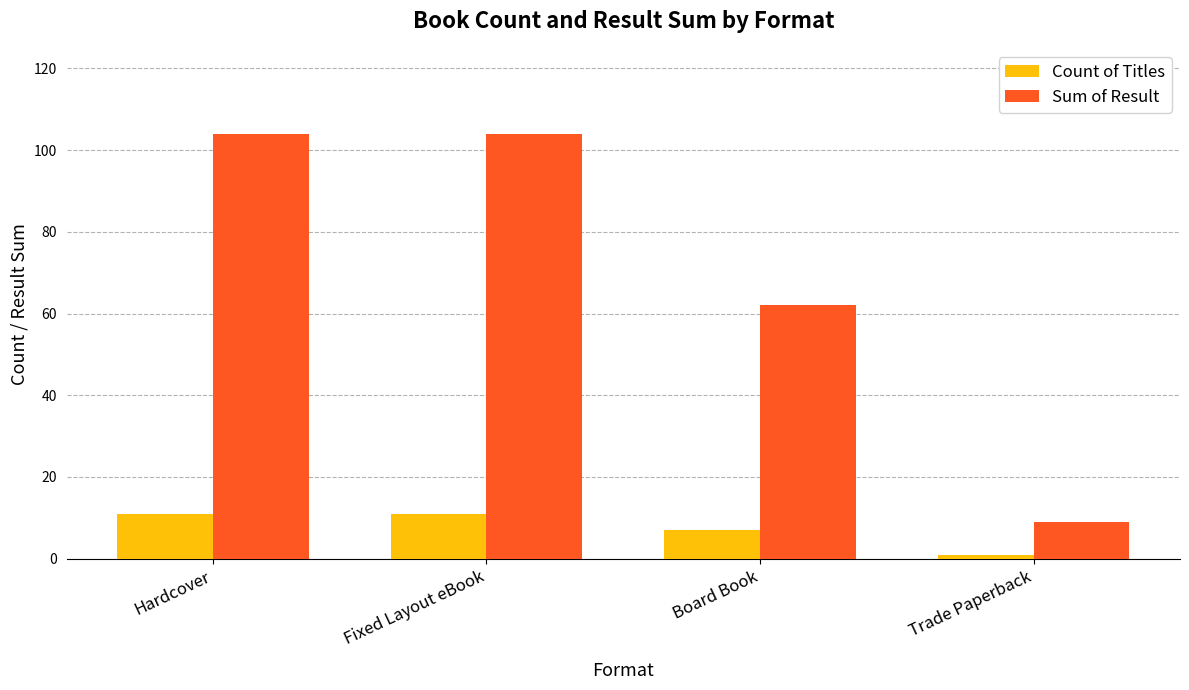

At which label does Count of Titles reach its minimum?

Trade Paperback